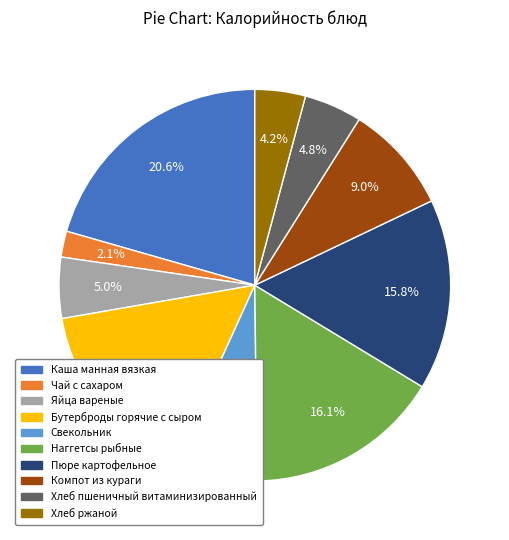

What is the total percentage of Бутерброды горячие с сыром and Чай с сахаром?

17.6%